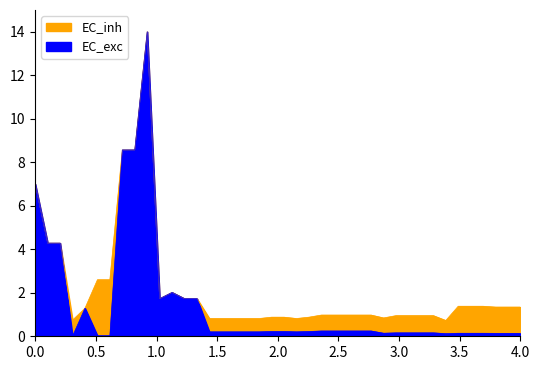

Reading right to left, extract all data points from this chart.

EC_exc: 0.1	0.1	0.1	0.1	0.1	0.1	0.1	0.2	0.2	0.2	0.2	0.1	0.2	0.2	0.2	0.2	0.2	0.2	0.2	0.2	0.2	0.2	0.2	0.2	0.2	0.2	1.7	1.7	2.0	1.7	14.0	8.6	8.6	0.0	0.0	1.3	0.0	4.3	4.3	7.0
EC_inh: 1.3	1.3	1.3	1.4	1.4	1.4	0.7	0.9	0.9	0.9	0.9	0.8	1.0	1.0	1.0	1.0	1.0	0.9	0.8	0.9	0.9	0.8	0.8	0.8	0.8	0.8	1.7	1.7	2.0	1.7	14.0	8.6	8.6	2.6	2.6	1.3	0.7	4.3	4.3	7.0